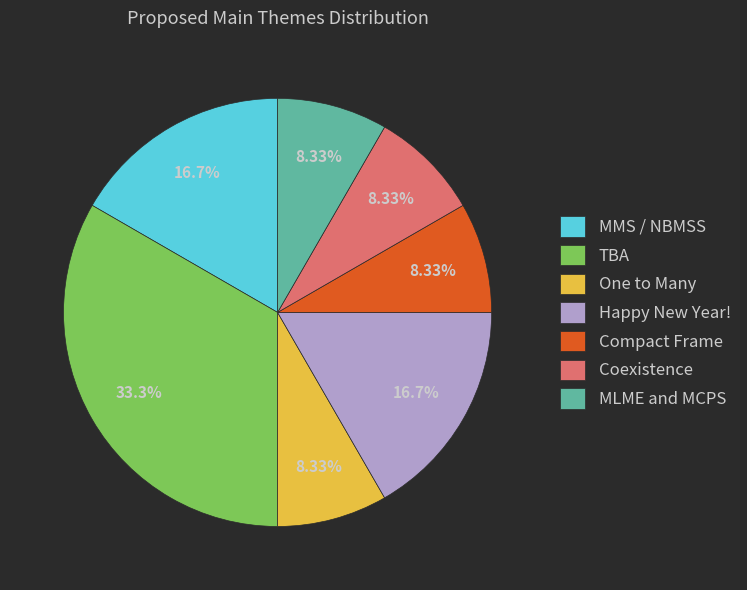

Do One to Many and MLME and MCPS together represent more than half of the pie?

No